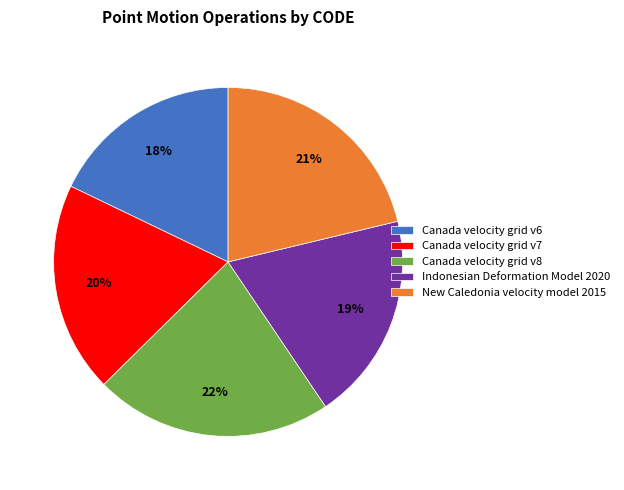

True or false: New Caledonia velocity model 2015 accounts for 31% of the total.

False